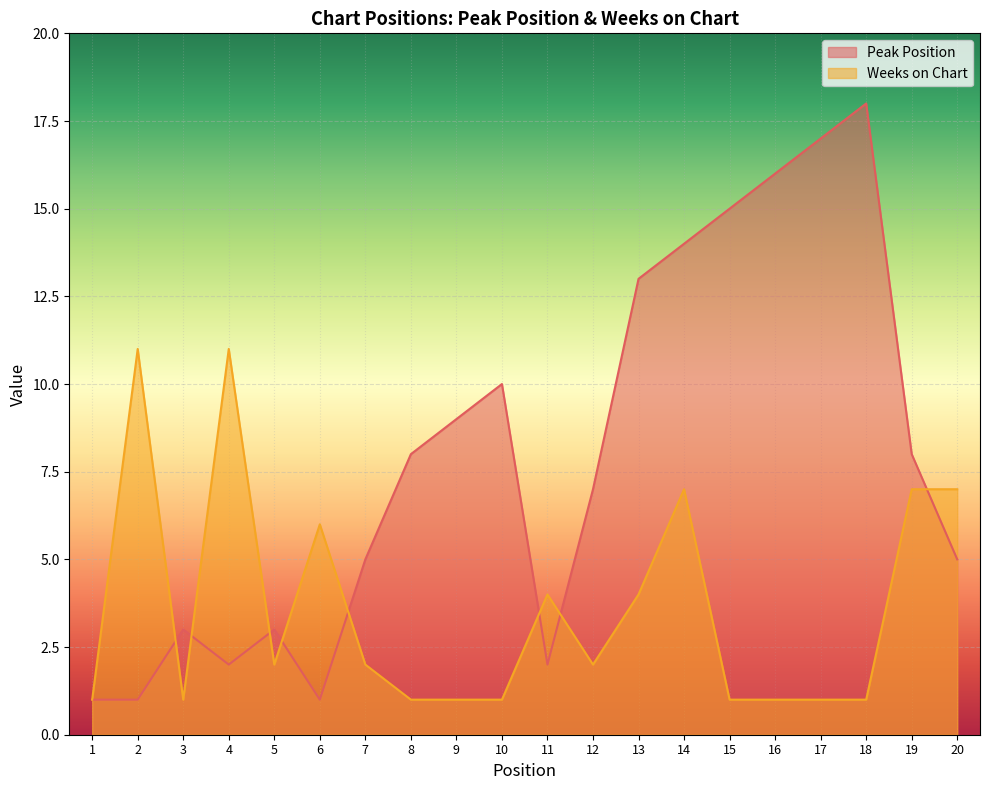

What is the difference between the Peak Position values at 2 and 5?

2